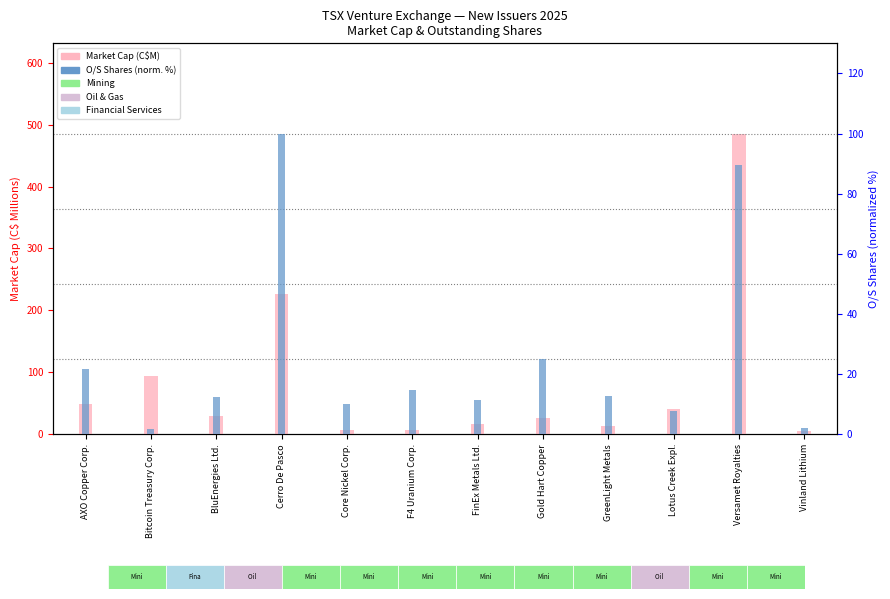

What is the value of the O/S Shares (normalized %) bar at the 12th from the left?

1.9